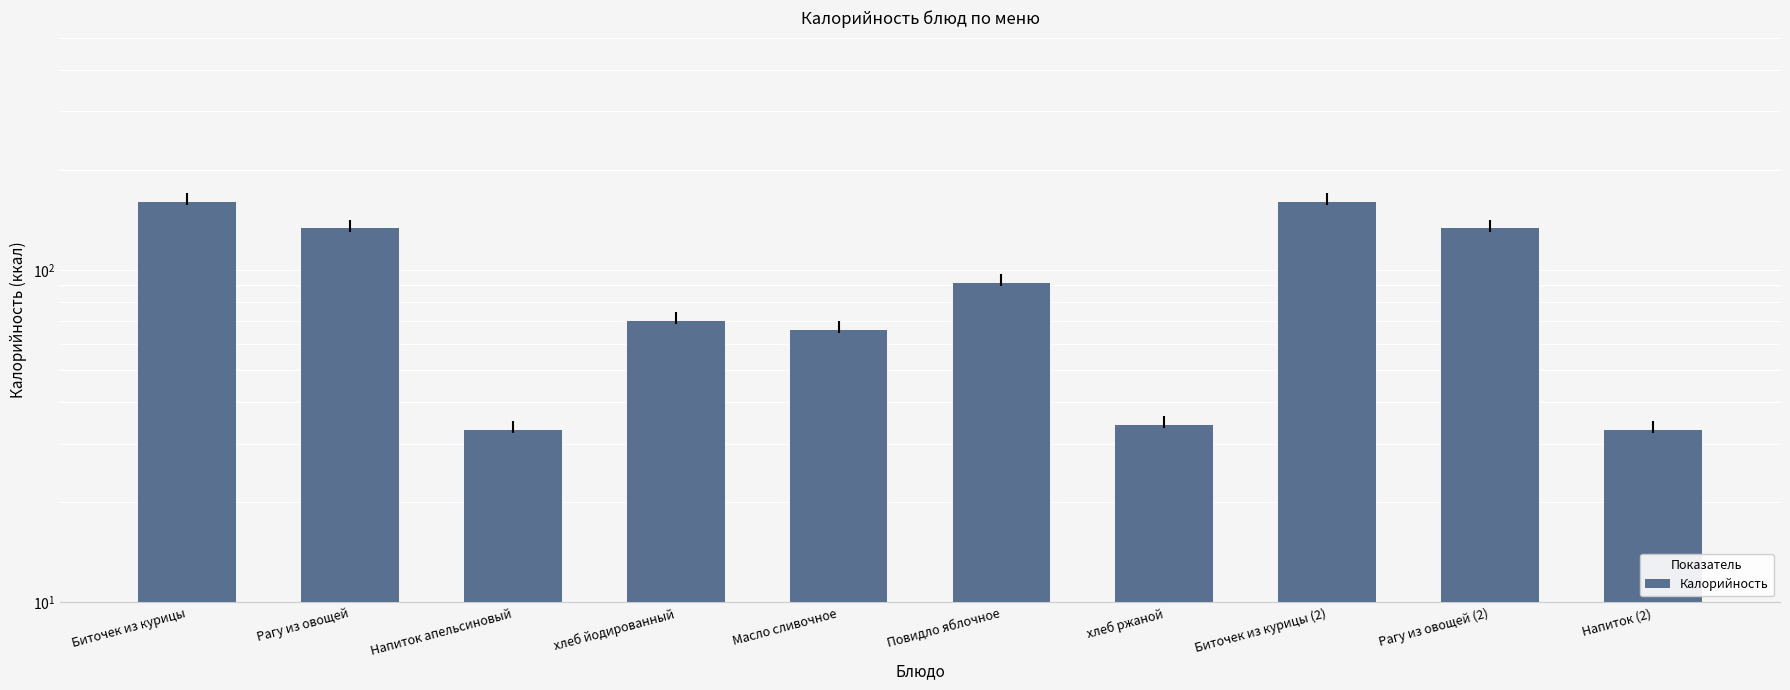

What is the value of the 8th bar from the left?

160.2